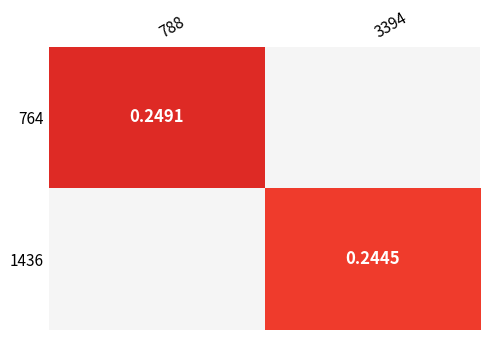

Is it true that 1436 equals 0.2 at 3394?

True